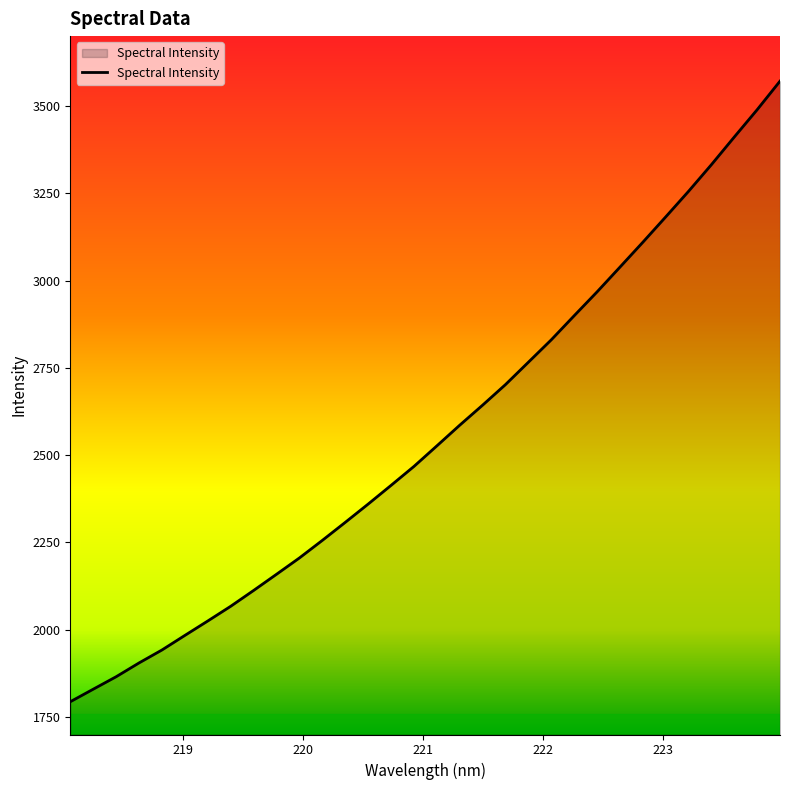

What is the difference between the maximum and minimum values?

1777.2